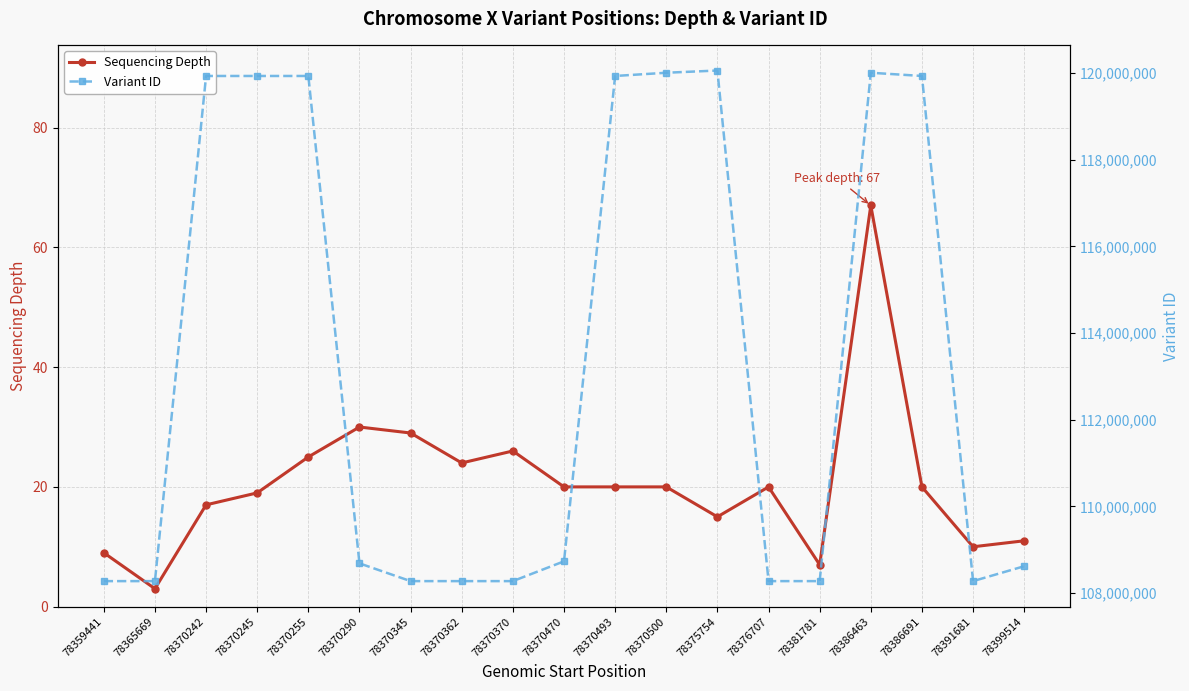

At which category does Variant ID reach its first local valley?

78370345